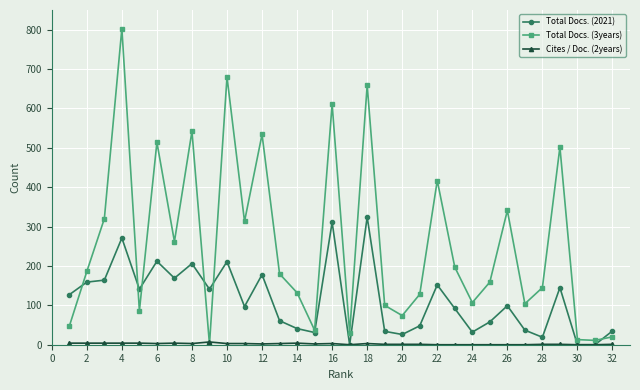

At how many categories does at least one series exceed 466?

8